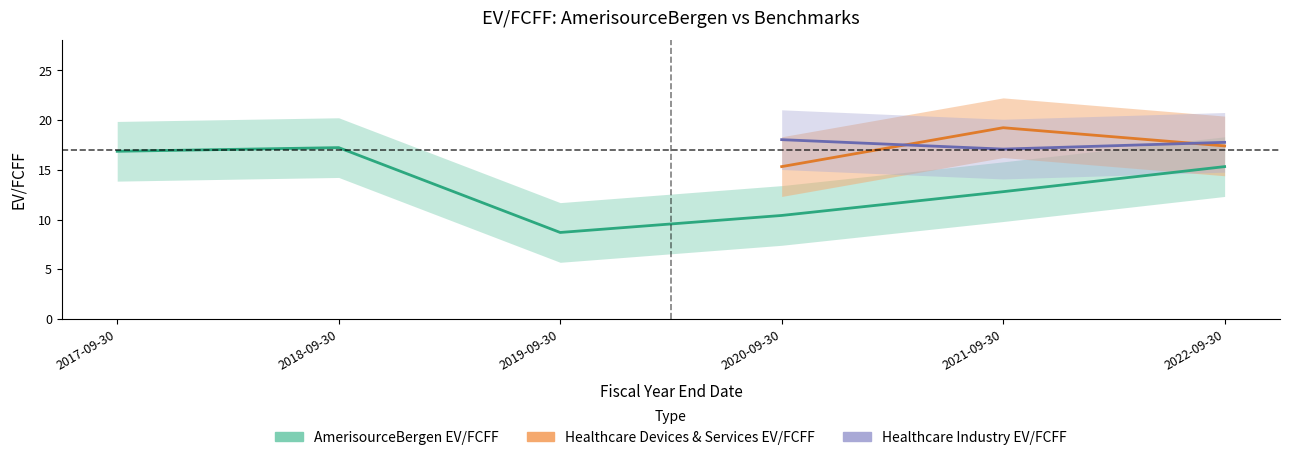

What position from the right is 2017-09-30?

6